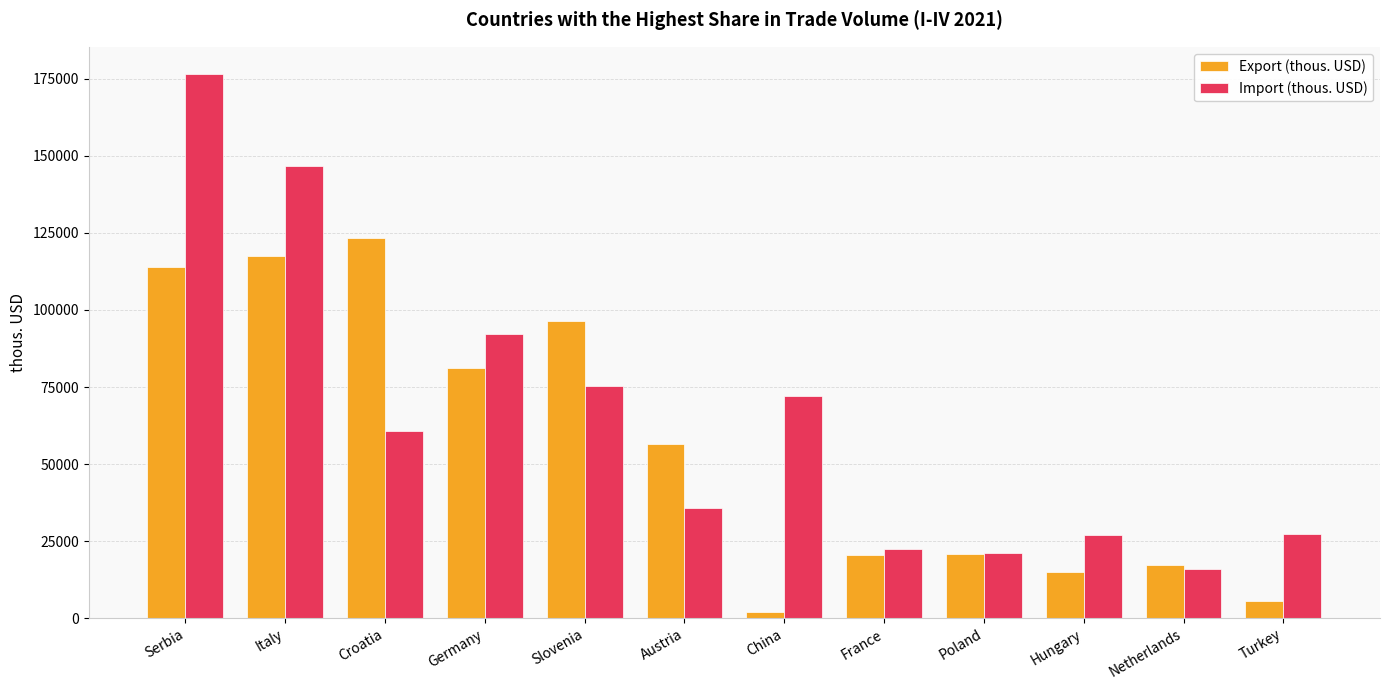

The value of Export (thous. USD) at Italy is 69678.3. True or false?

False